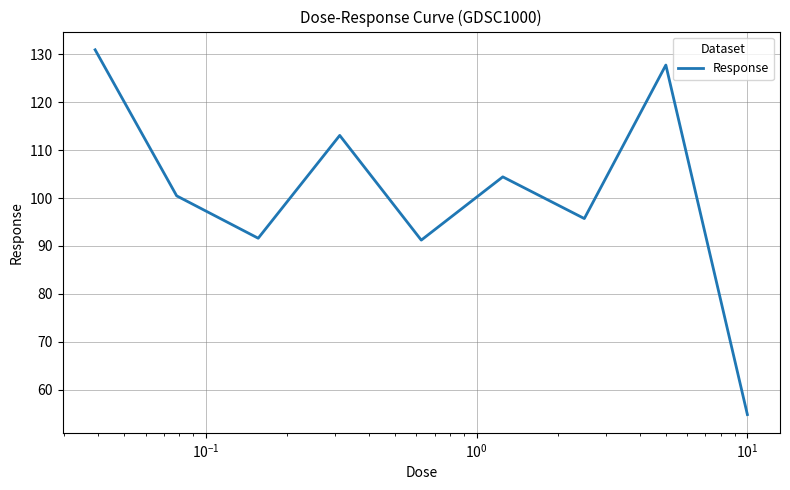

What is the greatest value displayed?

130.9